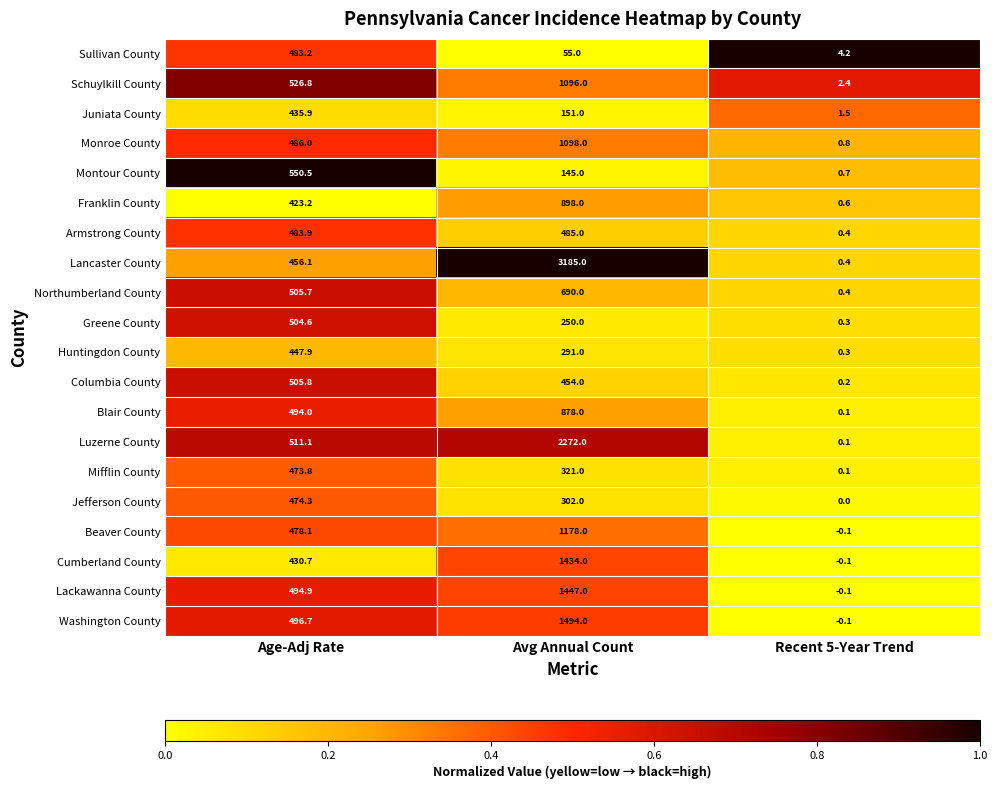

Count the number of data series in this chart.

20